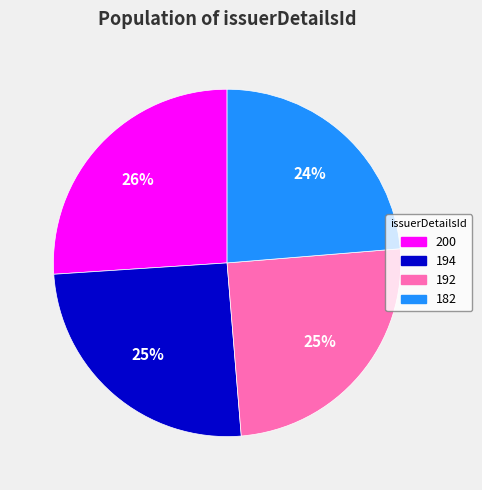

What percentage is the 200 slice, to the nearest percent?

26%